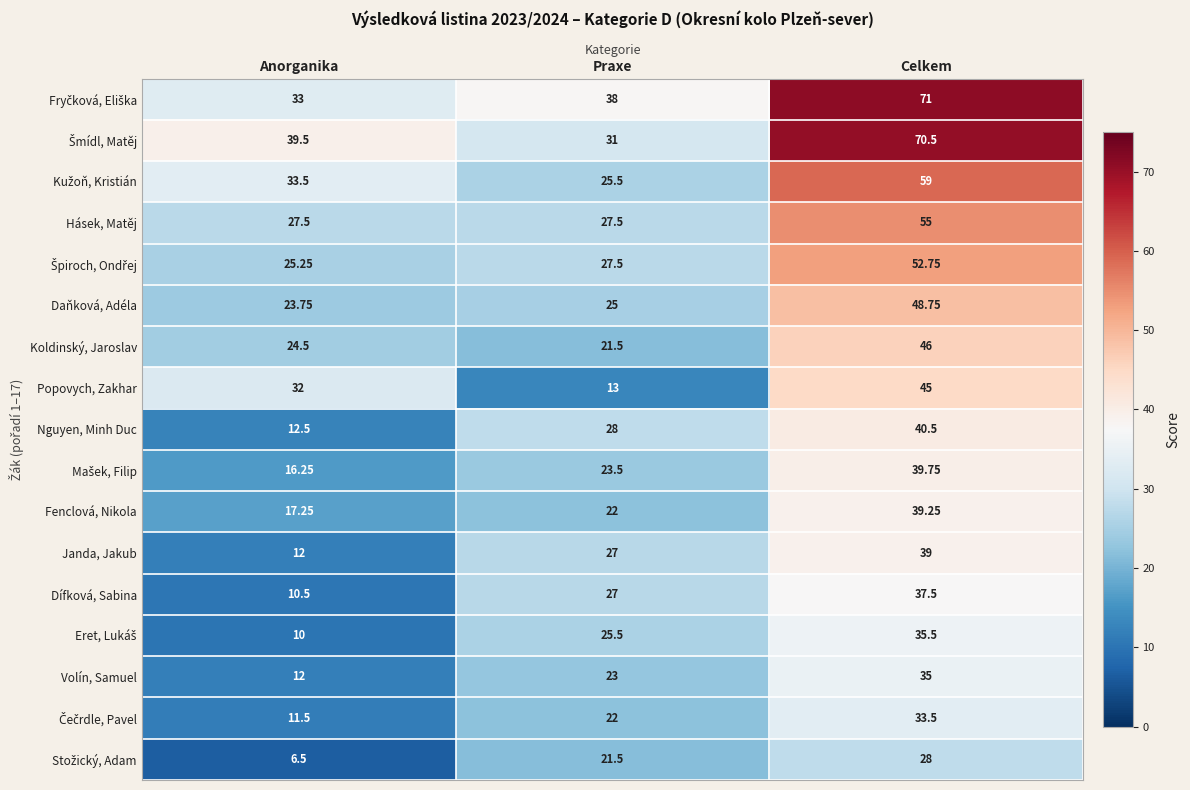

How many categories are shown in the chart?

3